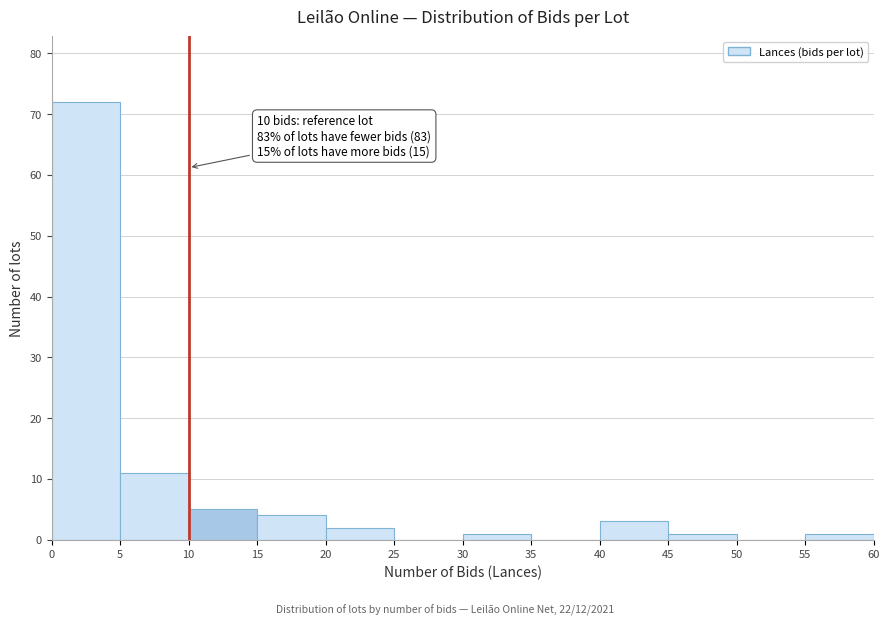

Which range on the x-axis has the tallest bar?

0 to 5